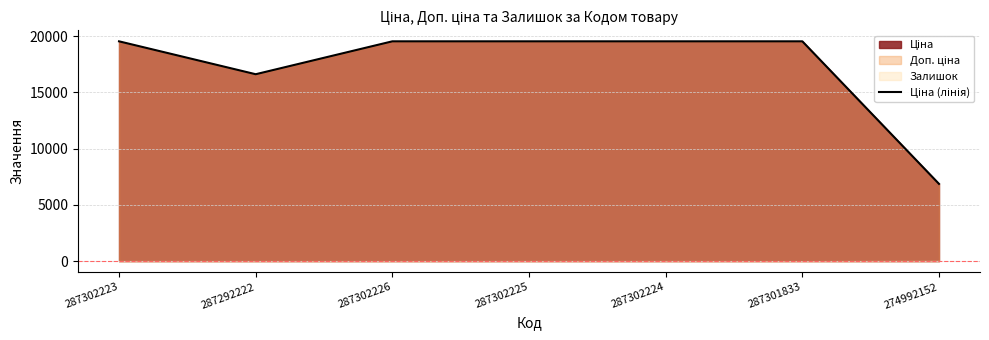

Count the number of categories in the chart.

7